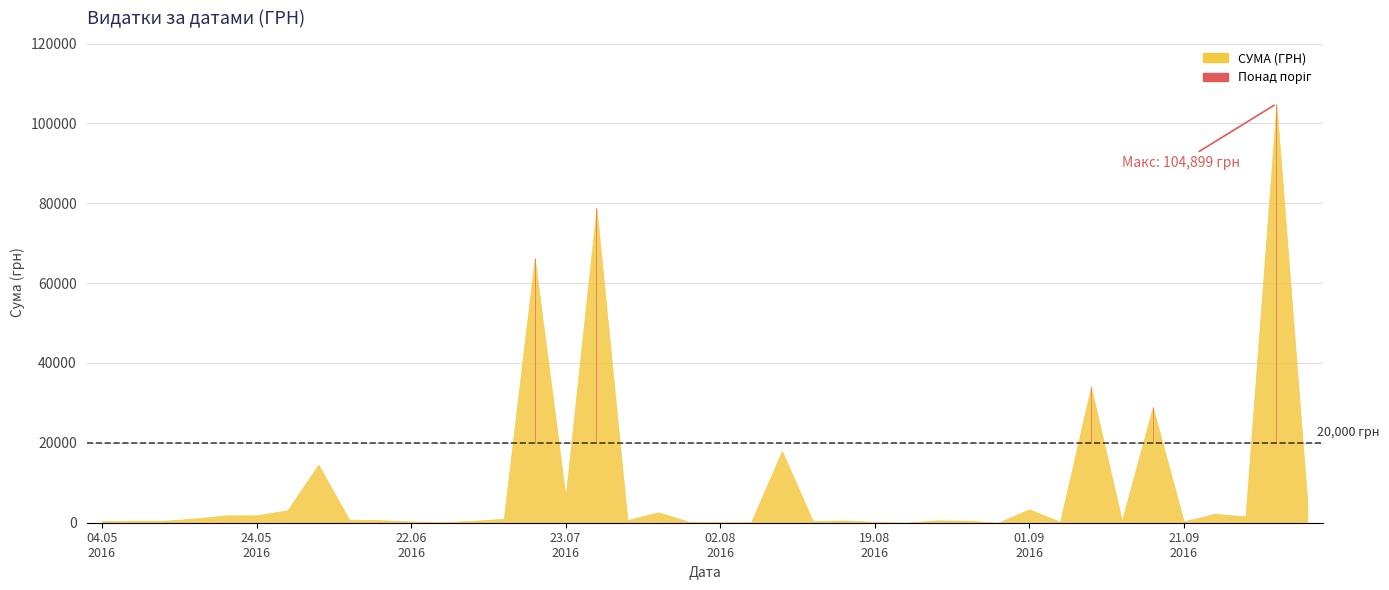

Which category has the highest value across all series?

01.12.2016